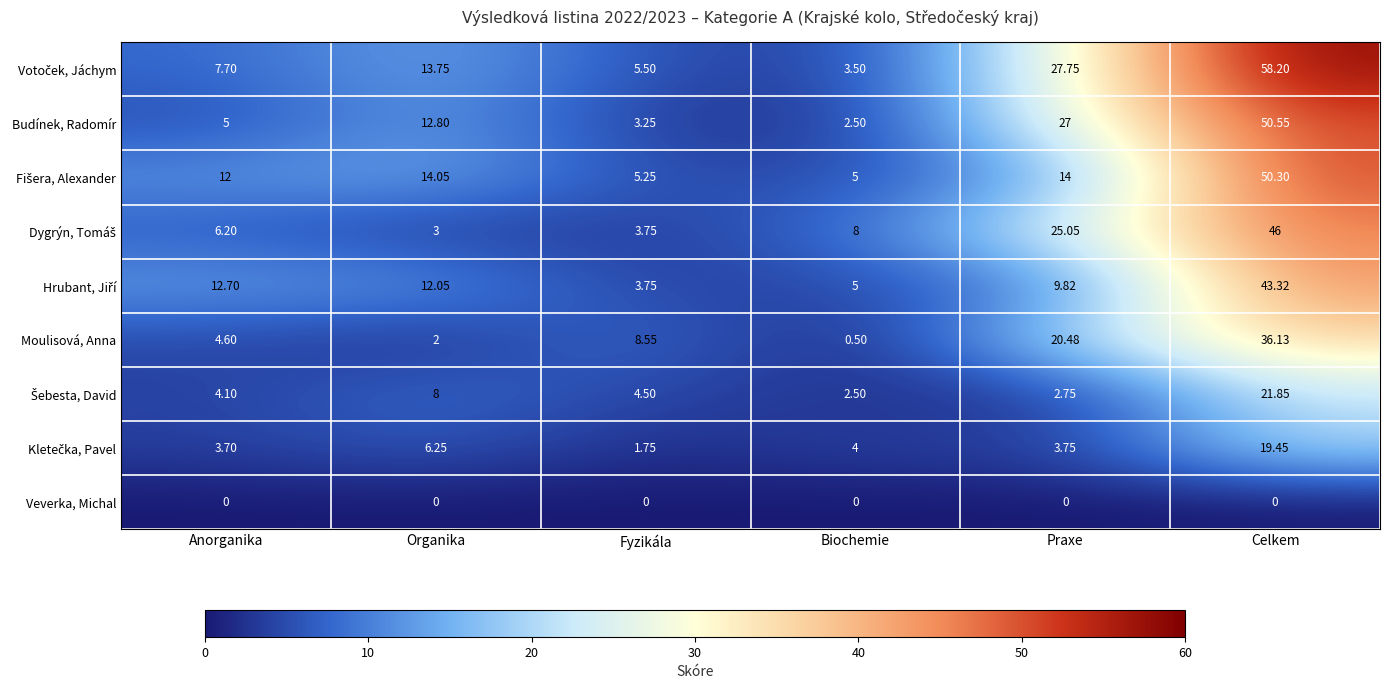

List the labels in order of Moulisová, Anna value, smallest first.

Biochemie, Organika, Anorganika, Fyzikála, Praxe, Celkem